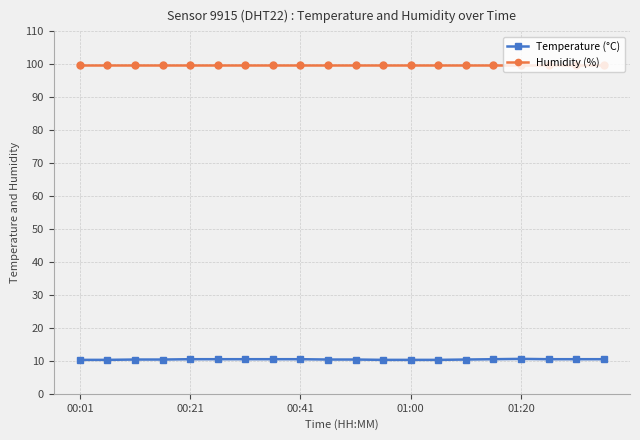

Which series has the largest total across all categories?

Humidity (%)